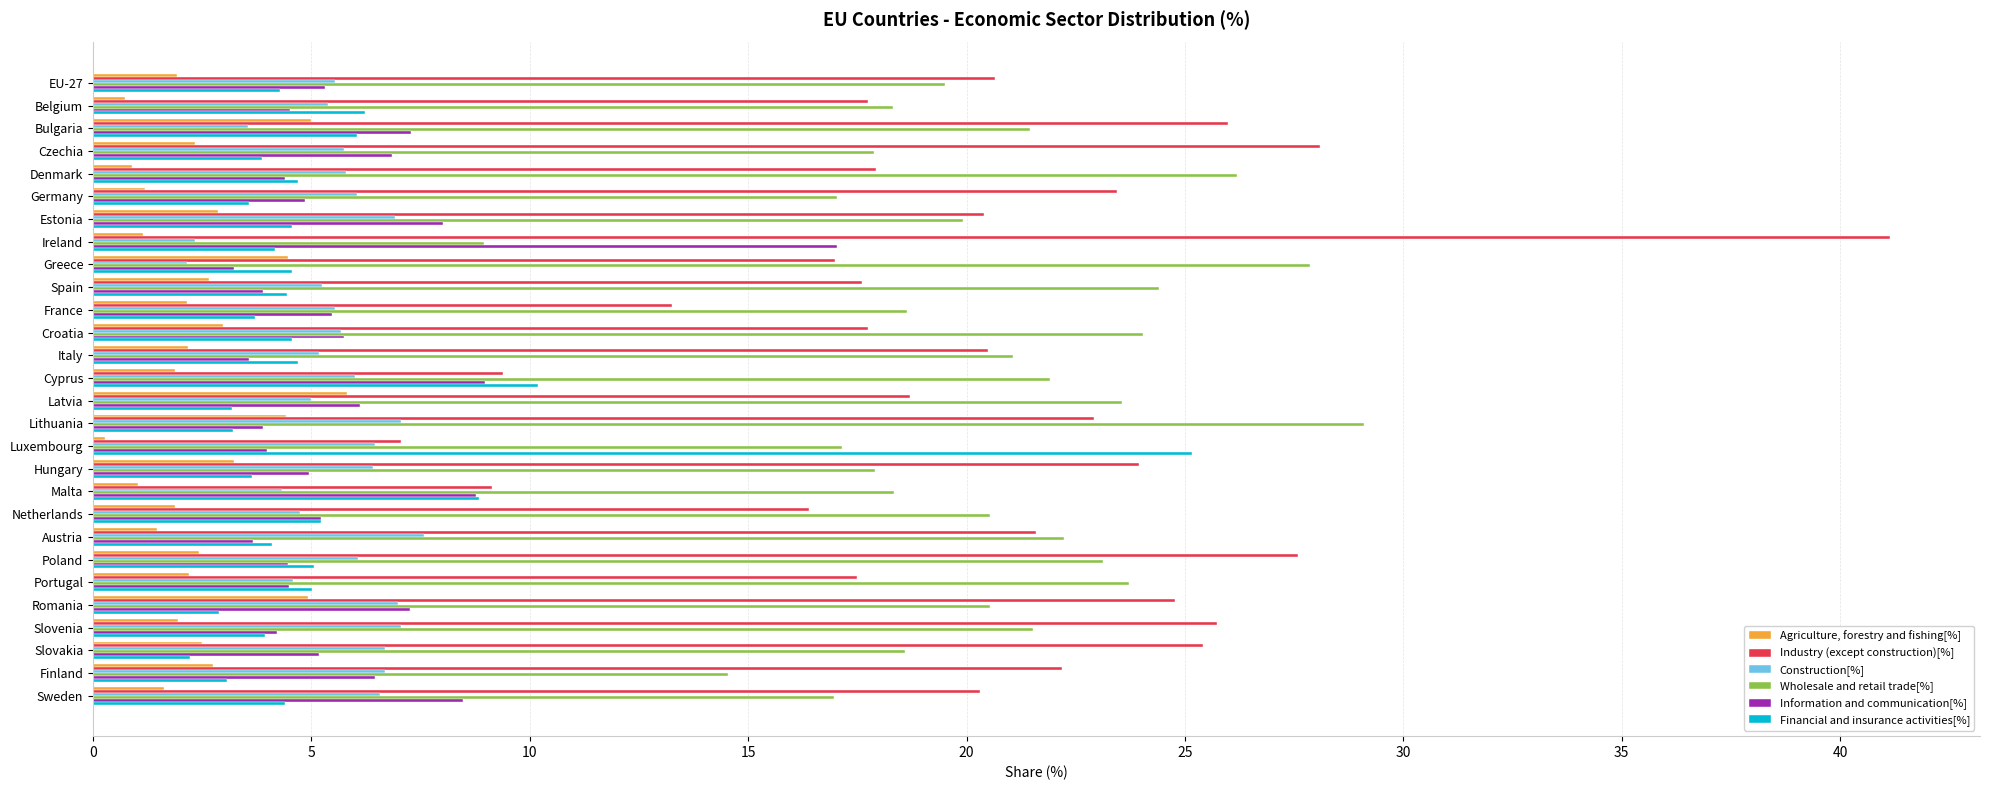

Rank the series by their maximum value, from lowest to highest.

Agriculture, forestry and fishing[%], Construction[%], Information and communication[%], Financial and insurance activities[%], Wholesale and retail trade[%], Industry (except construction)[%]